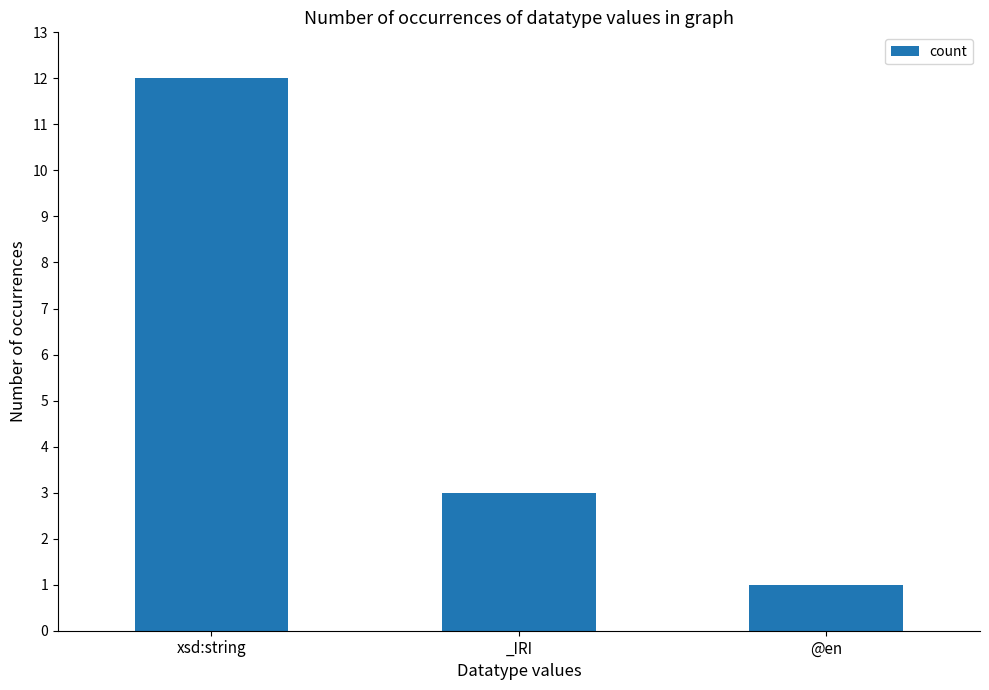

List the labels in order of value, smallest first.

@en, _IRI, xsd:string